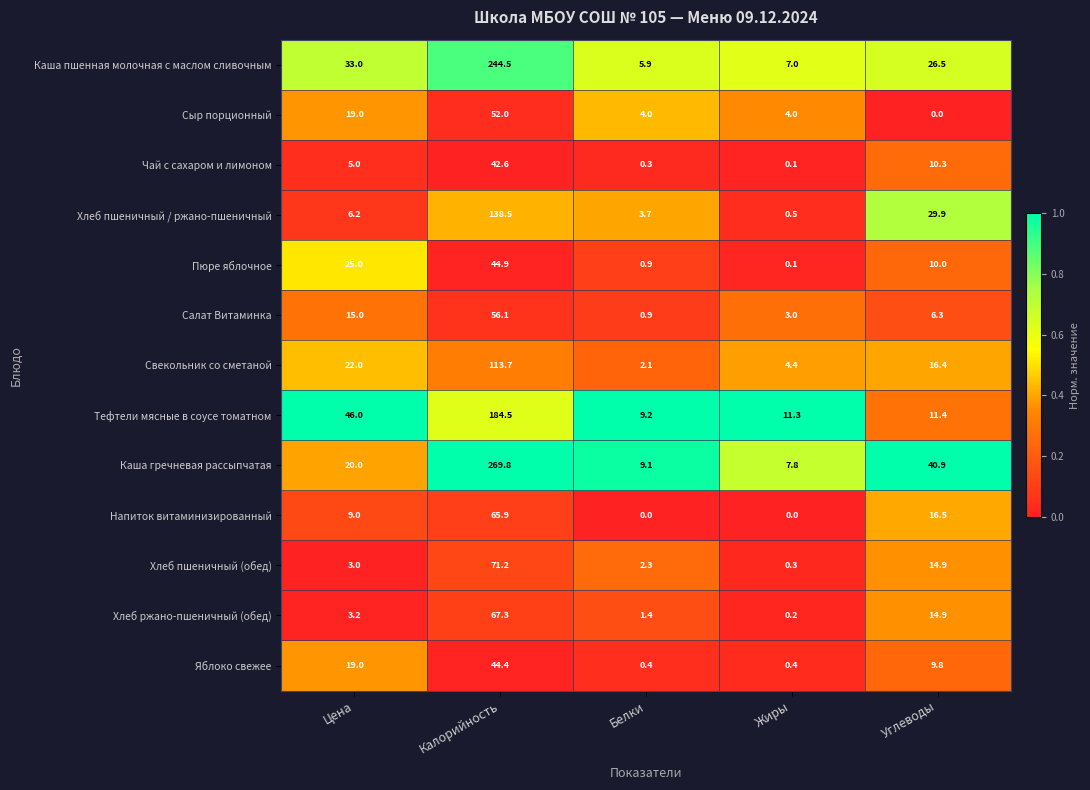

What is the average value of the Хлеб пшеничный (обед) series?

18.3